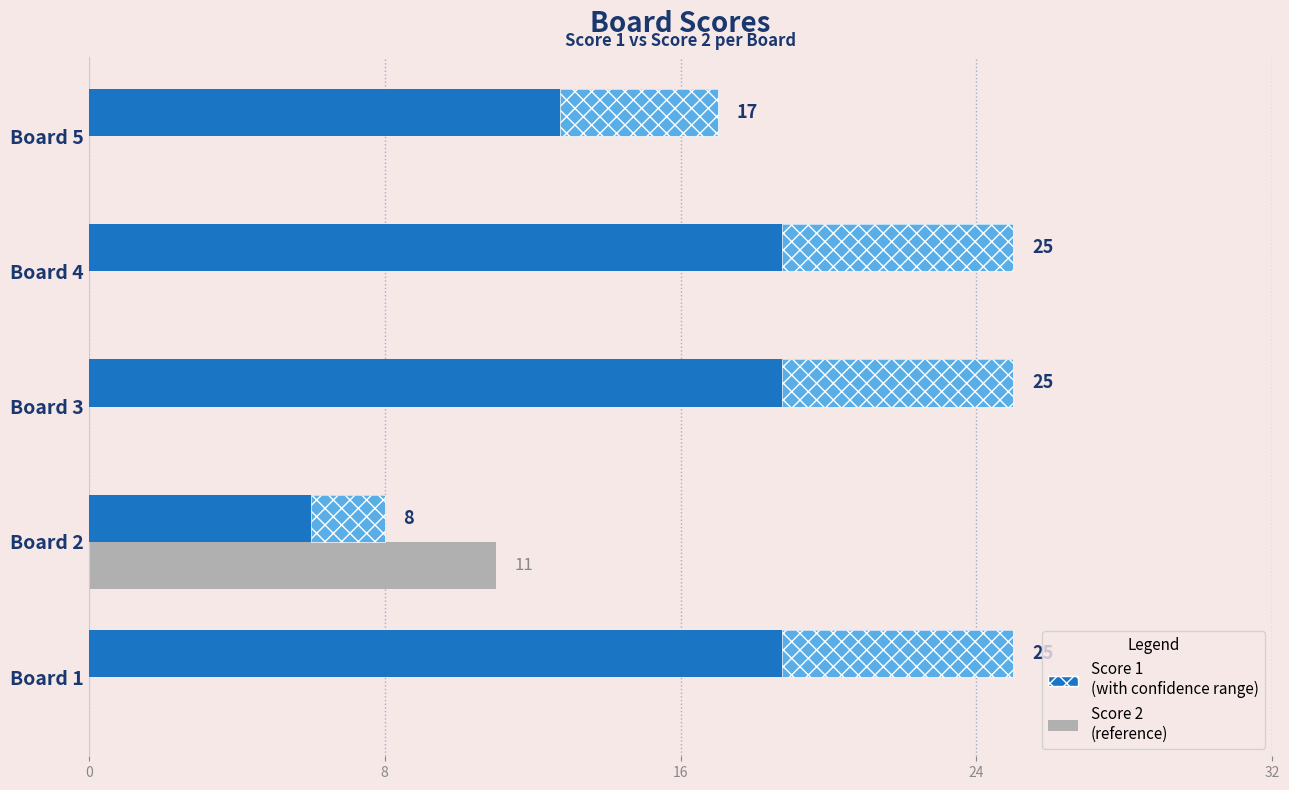

Reading left to right, what are all the values shown in this chart?

Score 2: 0	11	0	0	0
Score 1: 25	8	25	25	17